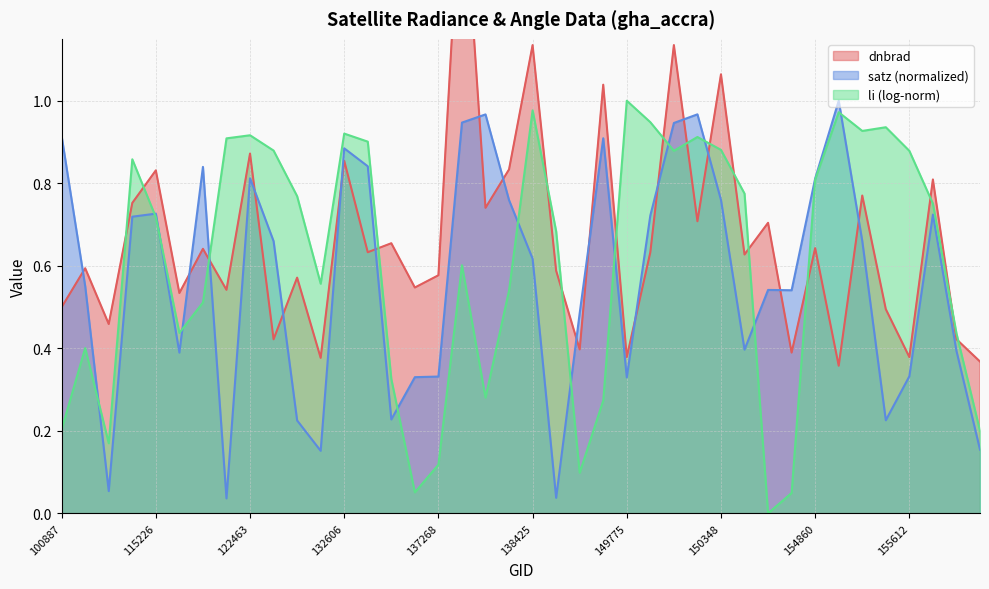

List the labels in order of dnbrad value, smallest first.

10169, 156528, 132248, 155612, 149775, 154271, 148798, 122837, 156351, 104431, 155424, 100887, 115591, 122118, 134260, 123011, 137268, 139217, 104315, 150533, 149961, 132798, 121771, 154860, 134076, 151404, 150161, 137664, 109184, 155242, 155794, 115226, 137852, 132606, 122463, 149210, 150348, 150147, 138425, 6551